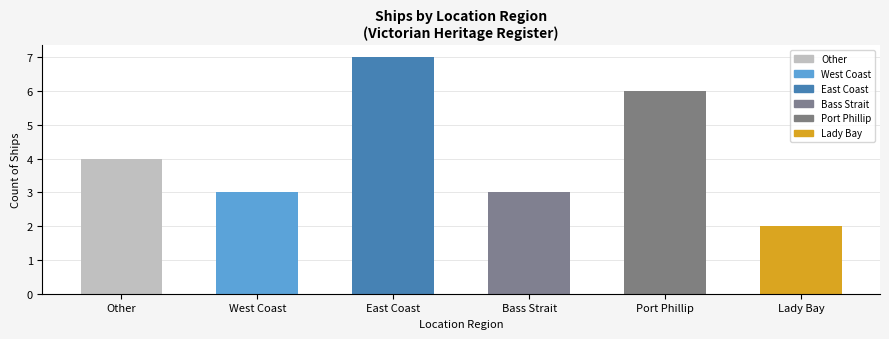

At which category does the chart reach its minimum across all series?

Lady Bay